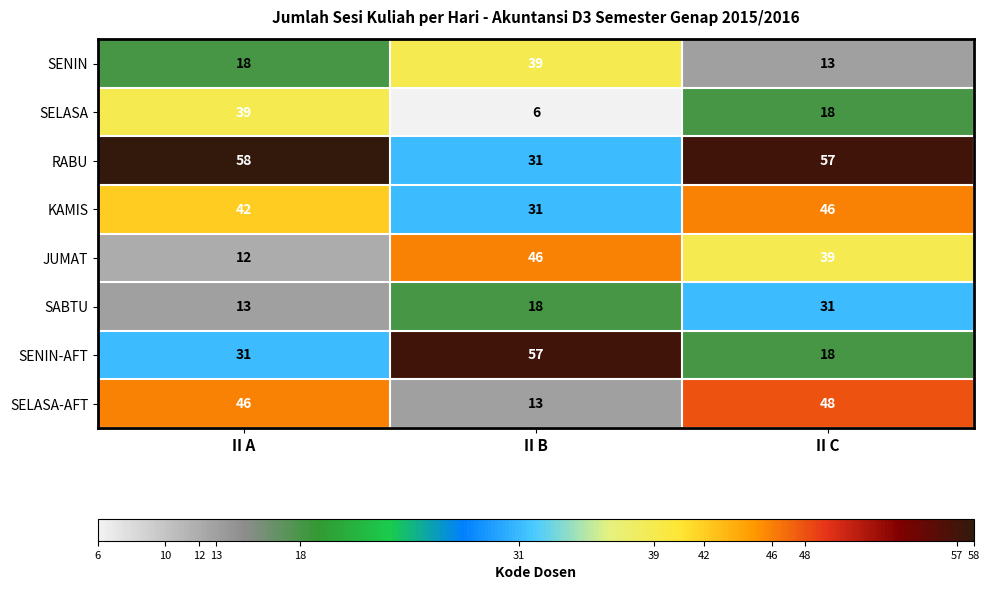

The SELASA-AFT series shows 13 at II B. True or false?

True